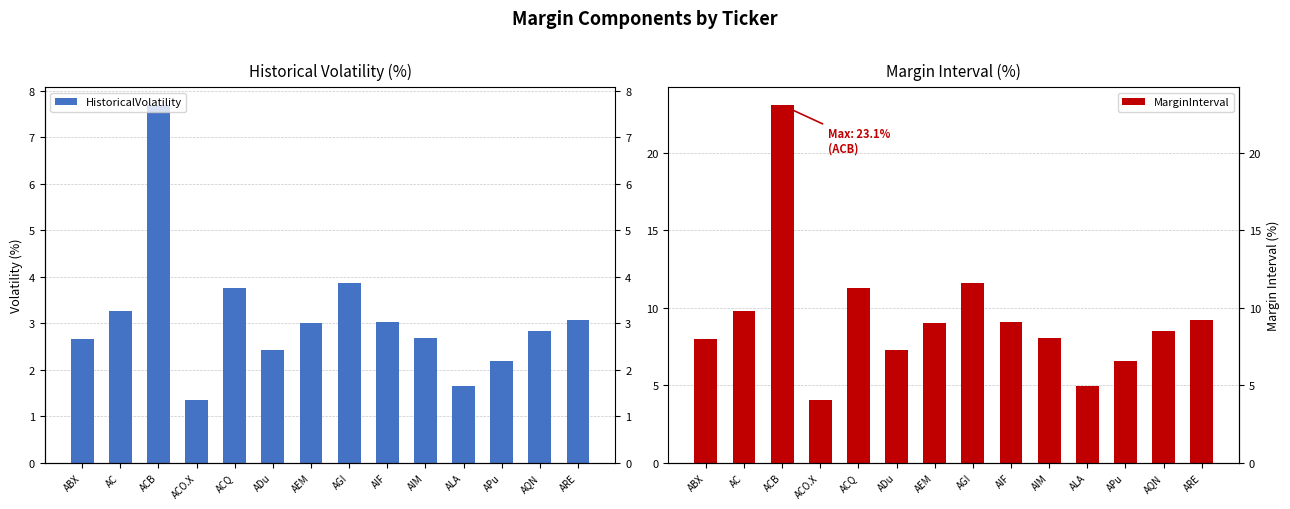

Where does the MarginInterval series first go above 9?

AC